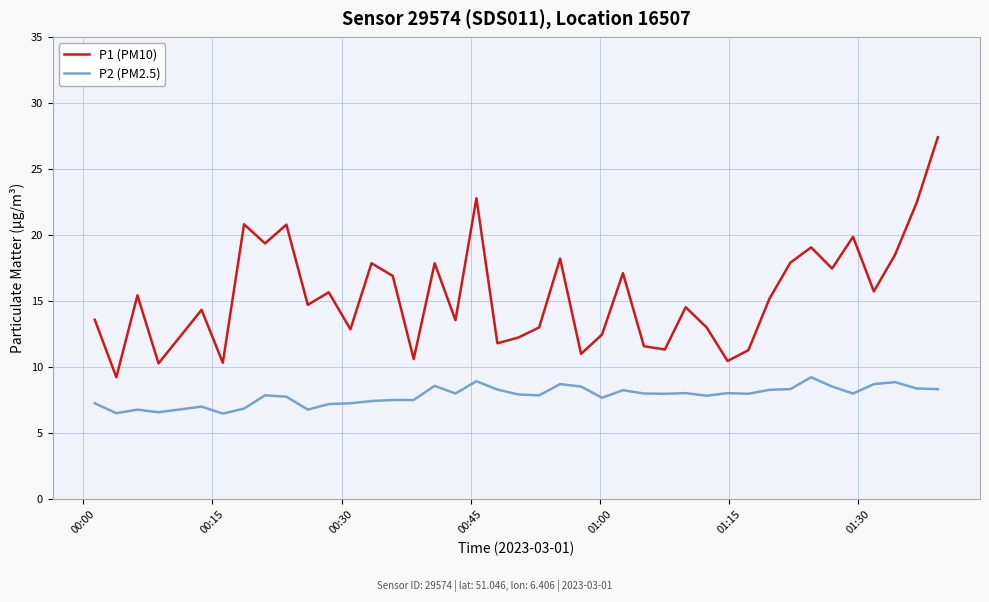

True or false: P2 (PM2.5) and P1 (PM10) intersect in this chart.

False